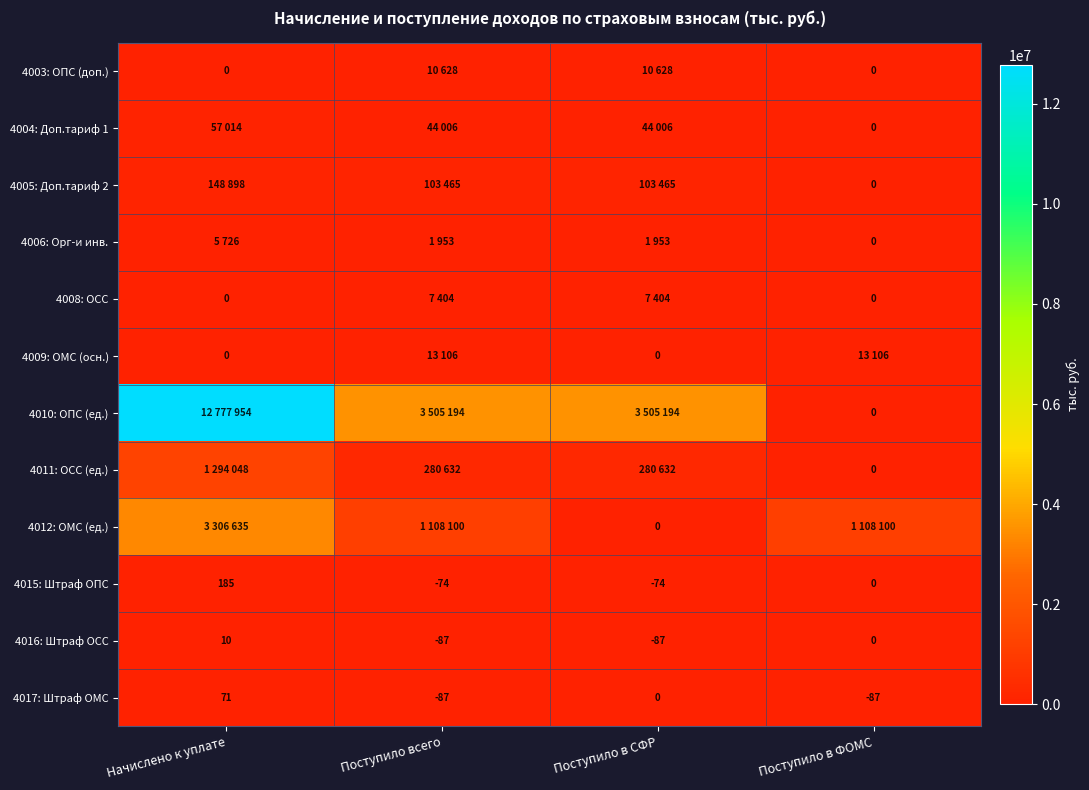

How many series are shown in this chart?

12